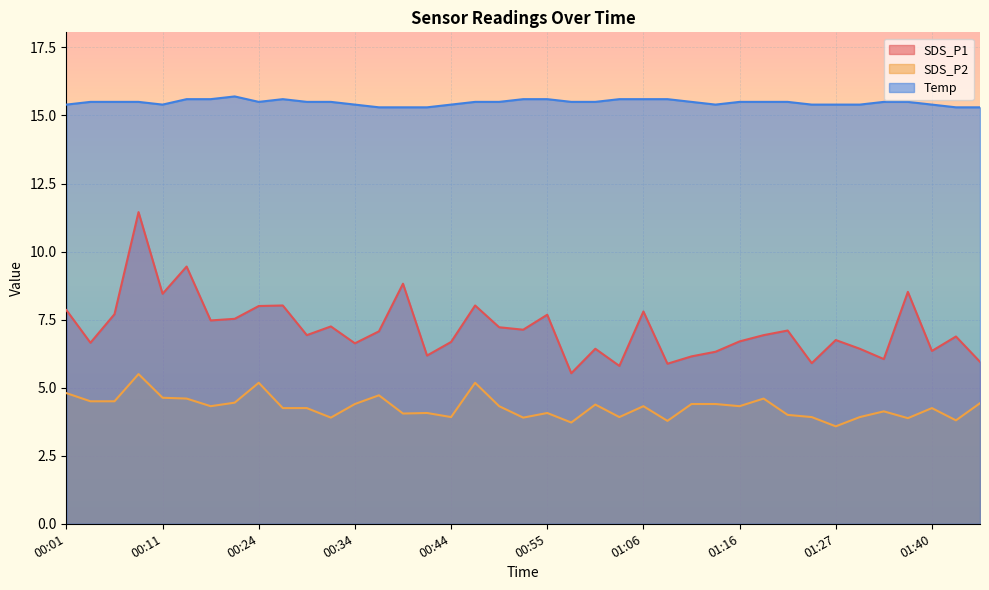

At which category is the sum across all series the highest?

00:09